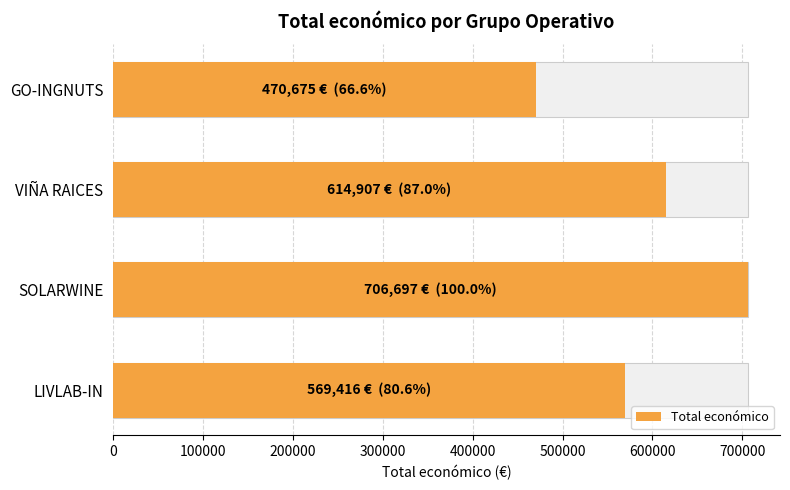

How many data points are above 614907?

1